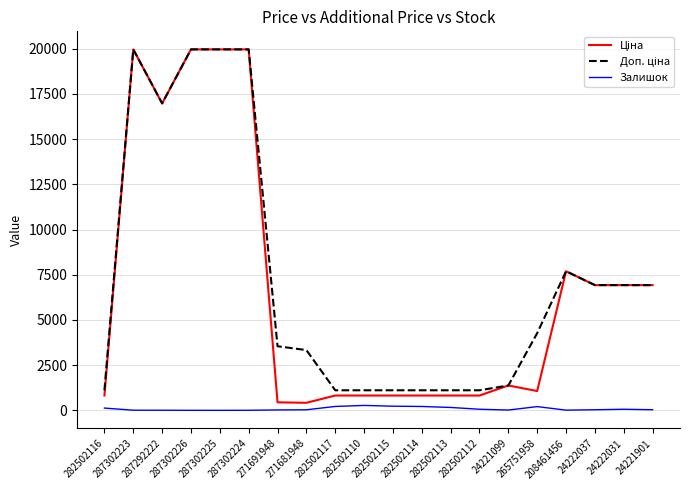

How many lines are shown in the chart?

3